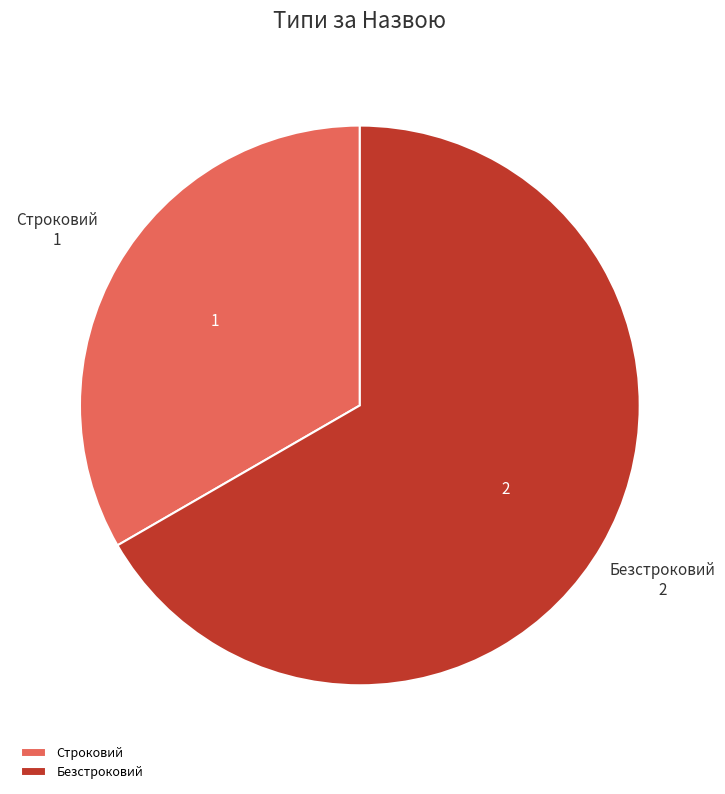

How many segments does this pie chart have?

2